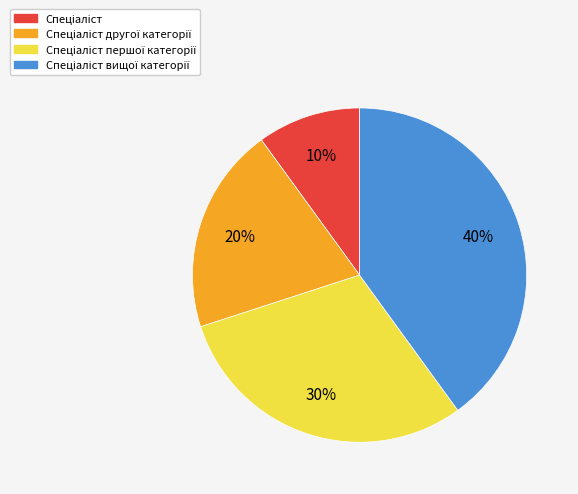

To the nearest percent, what is the average slice percentage?

25%